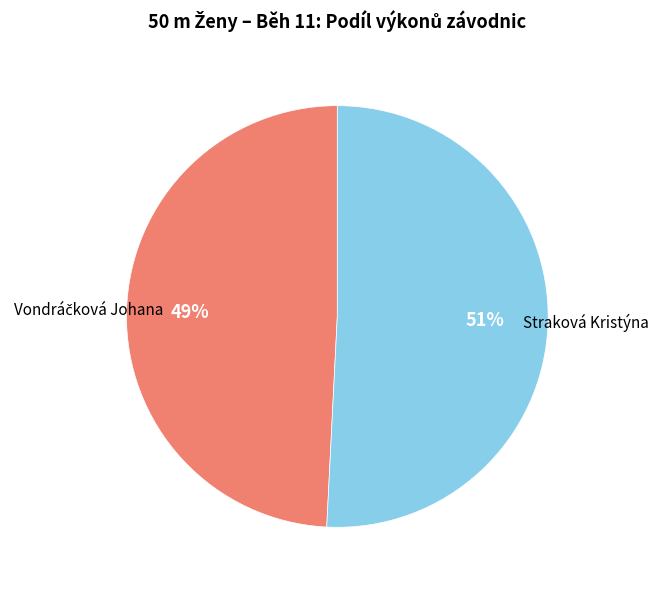

To the nearest percent, what is the average slice percentage?

50%